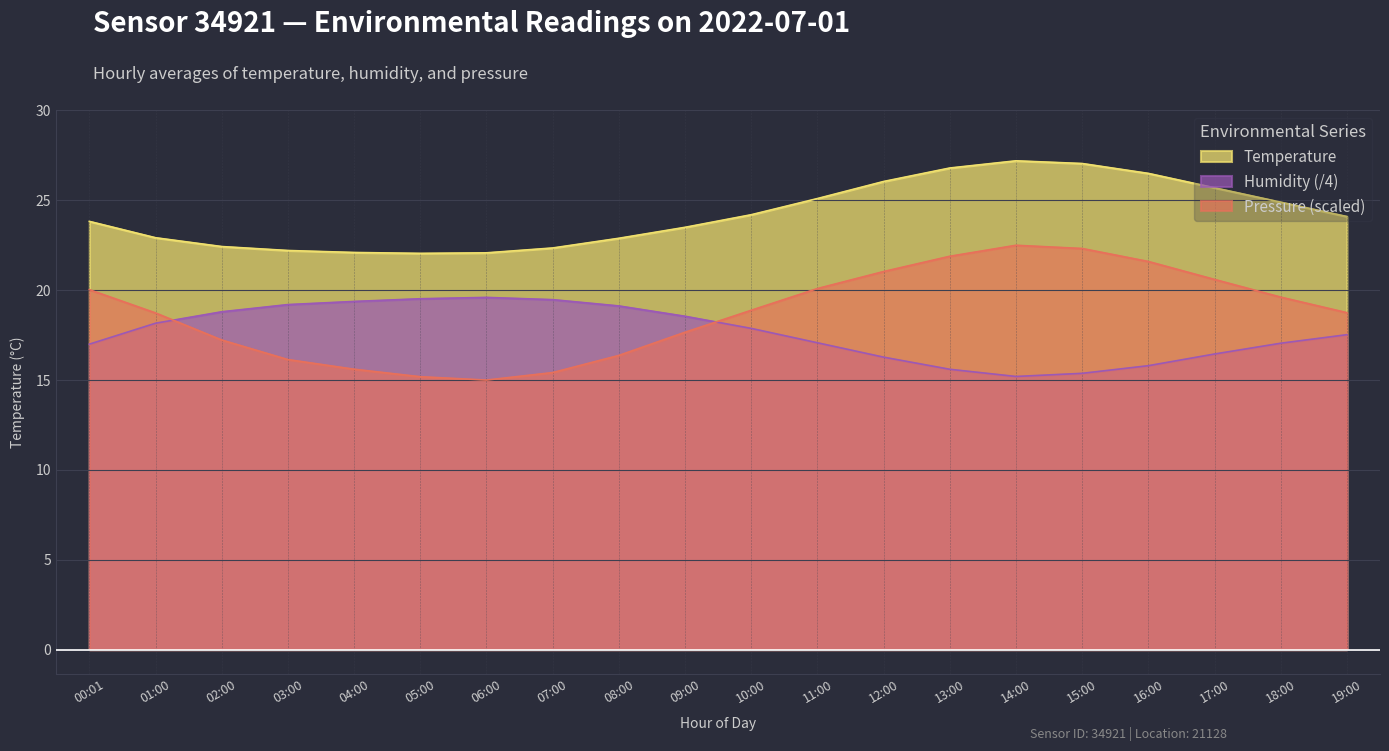

True or false: Humidity and Pressure_norm intersect in this chart.

True